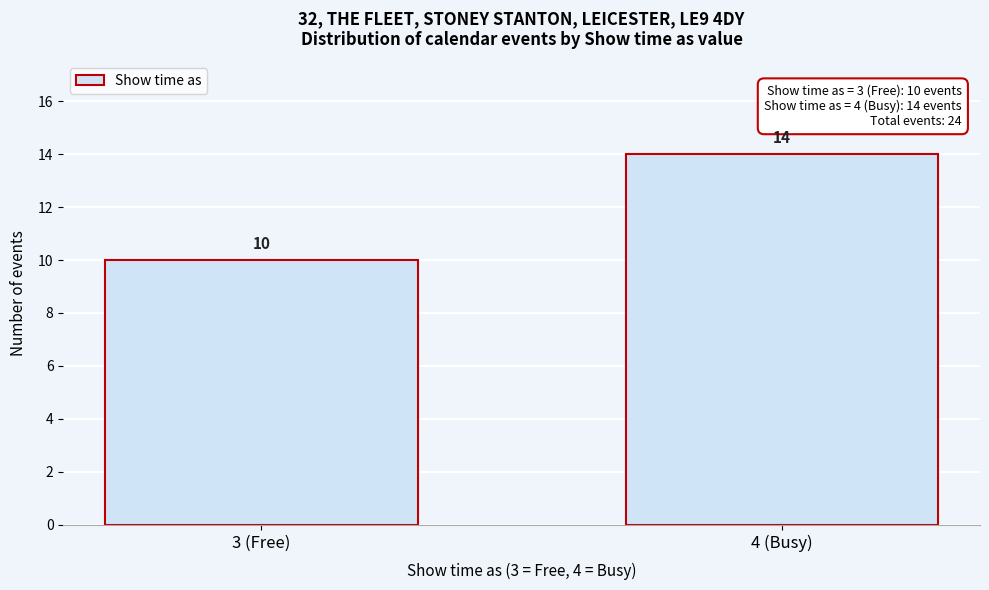

Reading left to right, list all the values displayed in this chart.

3 (Free)=10	4 (Busy)=14